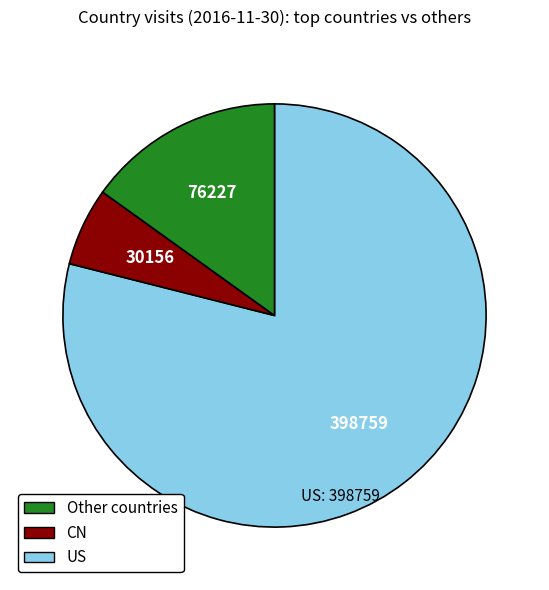

Does any single category account for the majority?

Yes